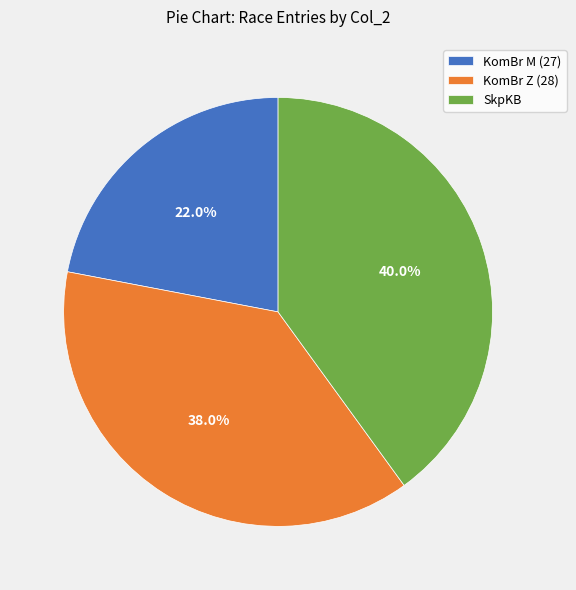

Between SkpKB and KomBr M (27), which is larger?

SkpKB